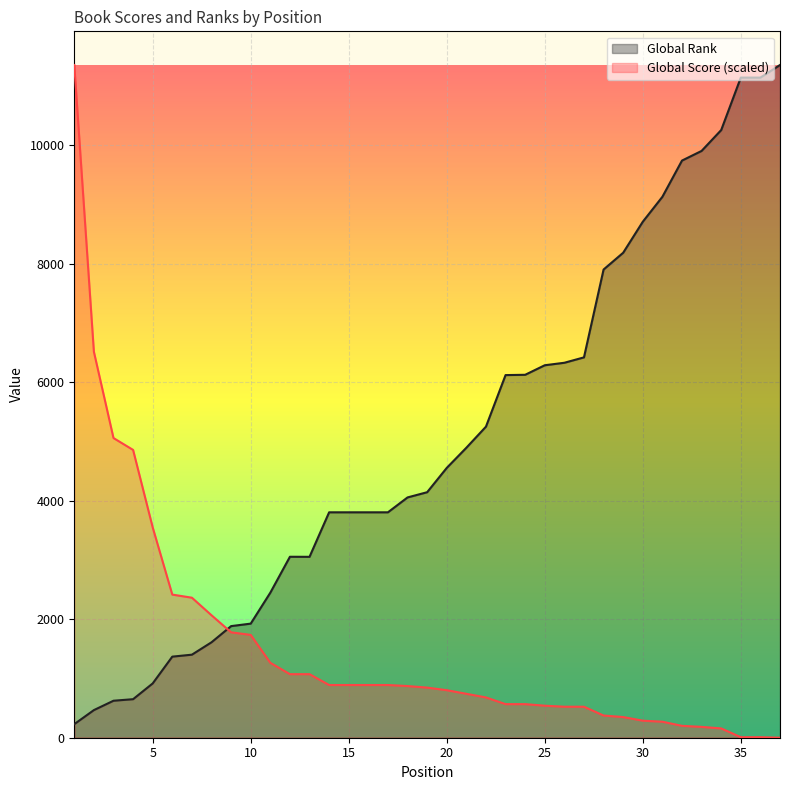

The Global Rank series shows 9900.0 at 33. True or false?

True